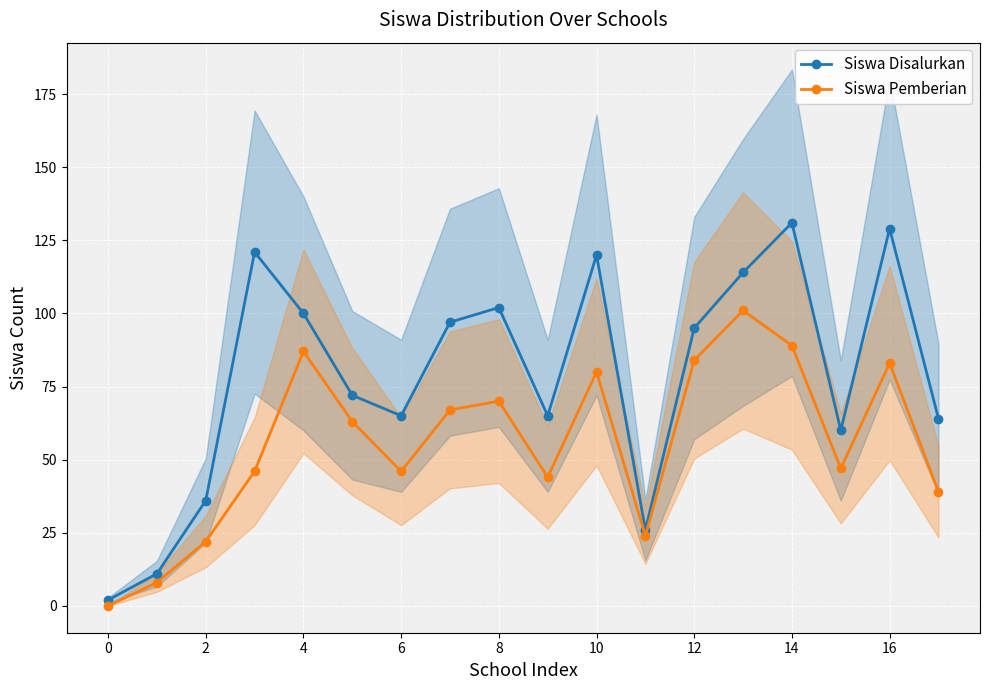

In Siswa Disalurkan, how many points are lower than both neighbors (excluding endpoints)?

4